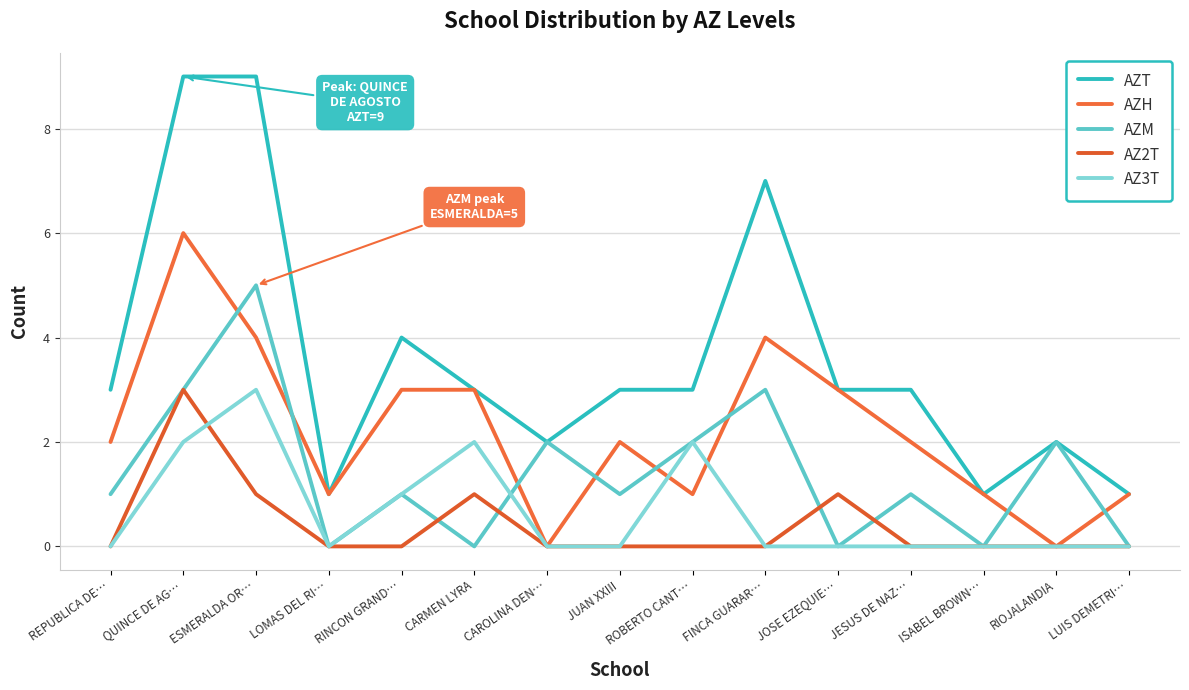

How many distinct data groups are displayed?

5